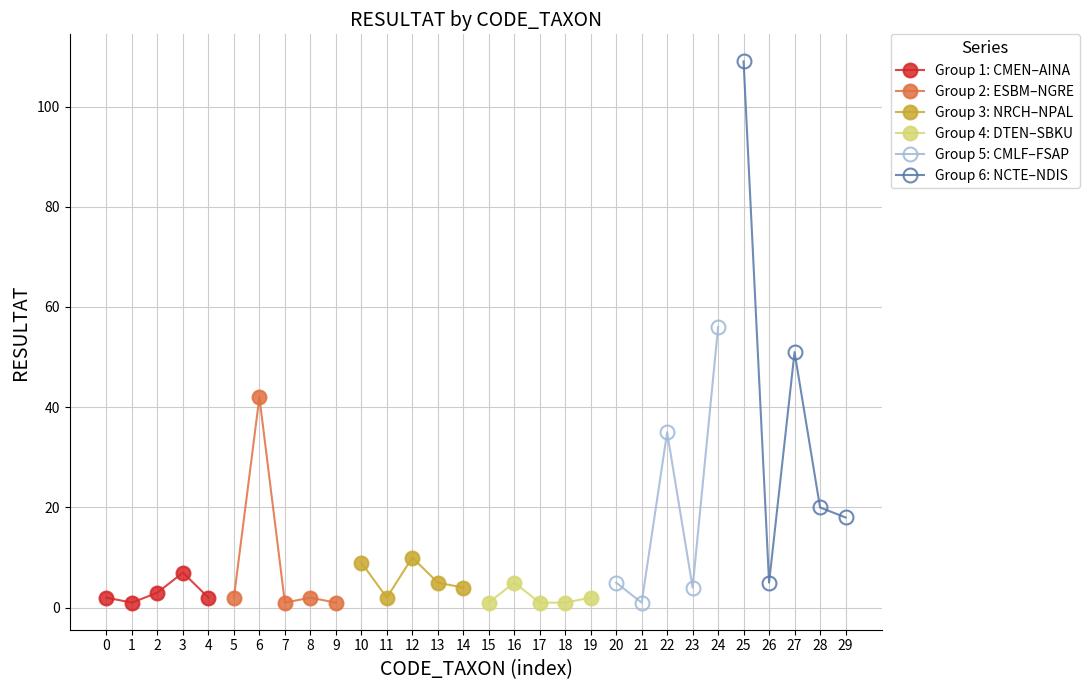

Is it true that Group 2: ESBM–NGRE equals 42 at 6?

True